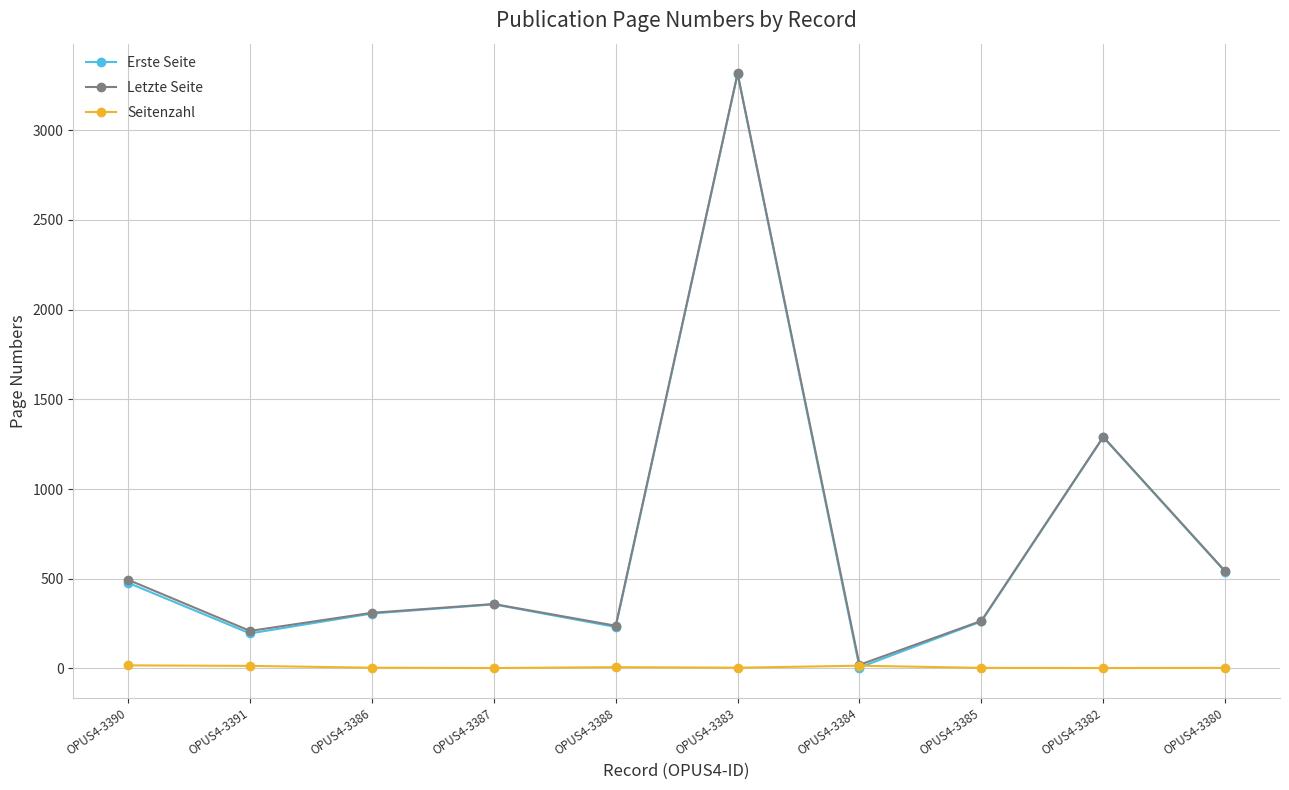

What position from the left is OPUS4-3390?

1